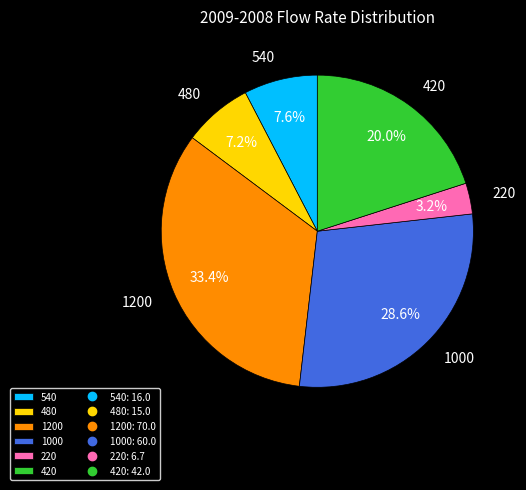

Does any single category account for the majority?

No